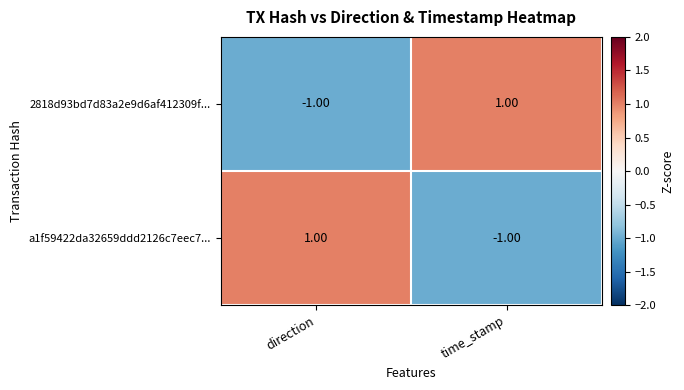

Which category has the highest value in the 2818d93bd7d83a2e9d6af412309f... series?

time_stamp